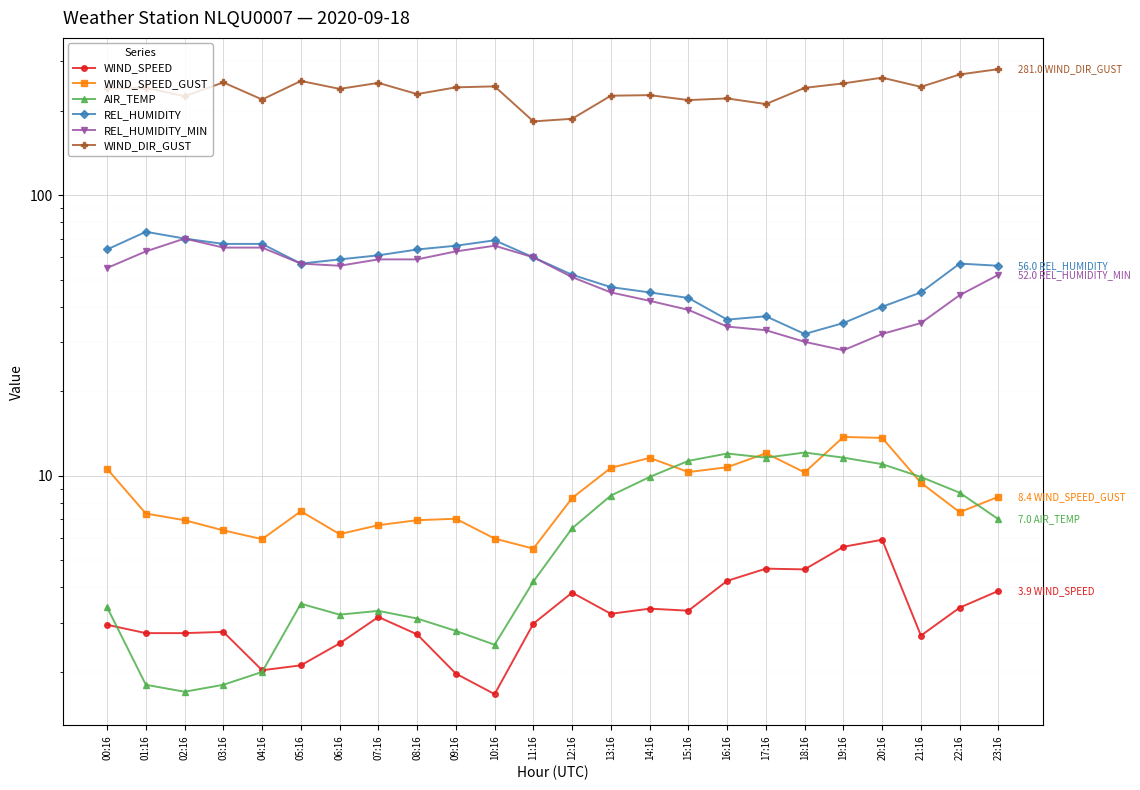

True or false: REL_HUMIDITY and REL_HUMIDITY_MIN cross at least once.

False